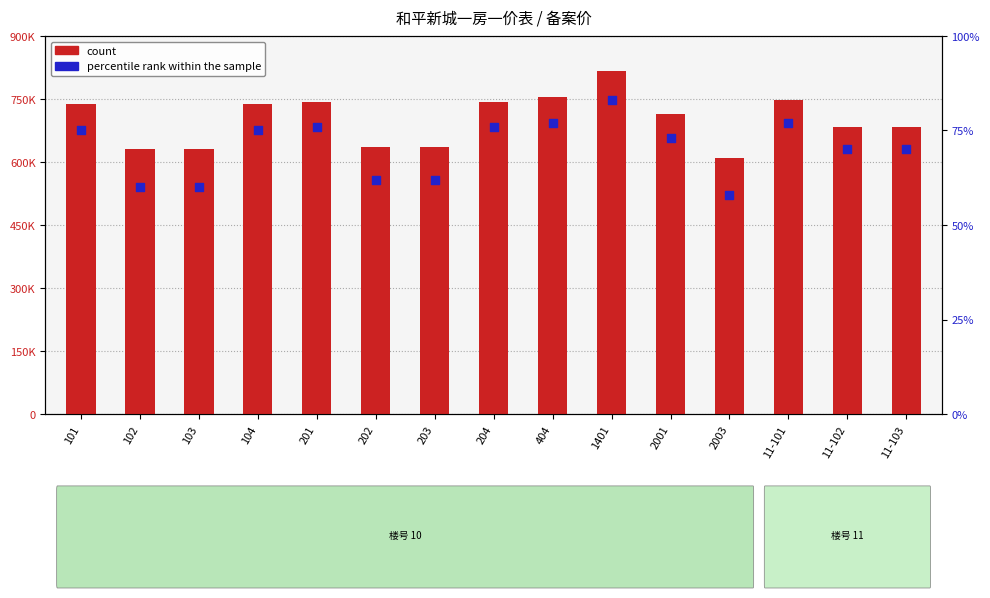

Which series has the widest spread of Y values?

count